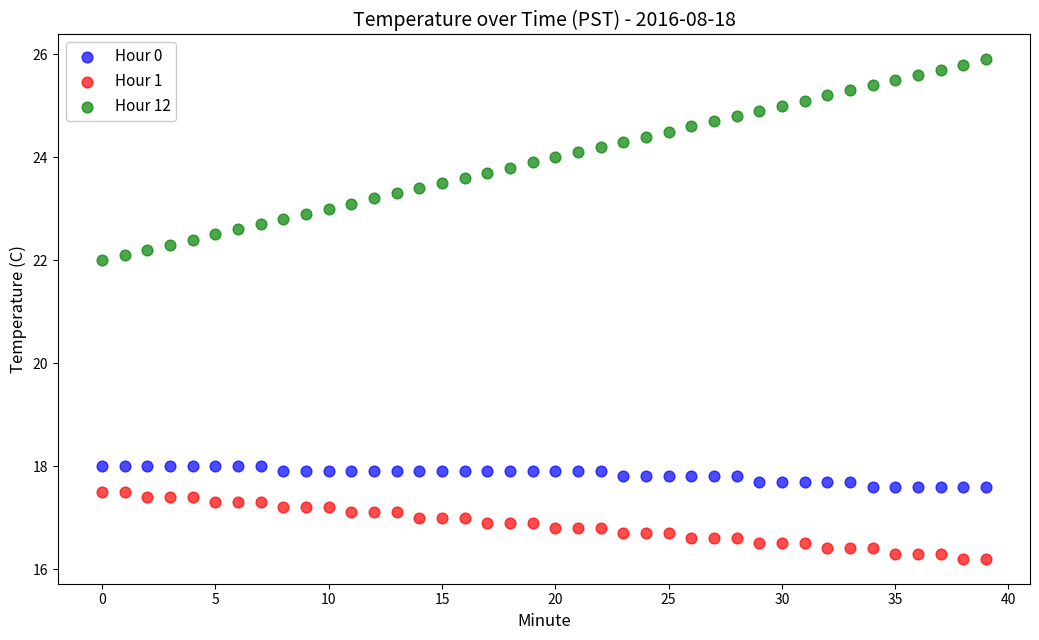

Which series reaches the maximum Y coordinate?

Hour 12